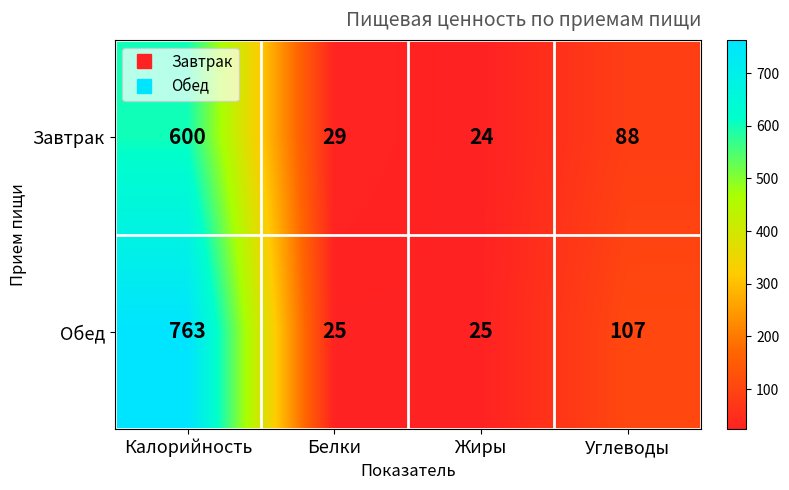

Between Белки and Жиры, which series saw the biggest shift?

Завтрак